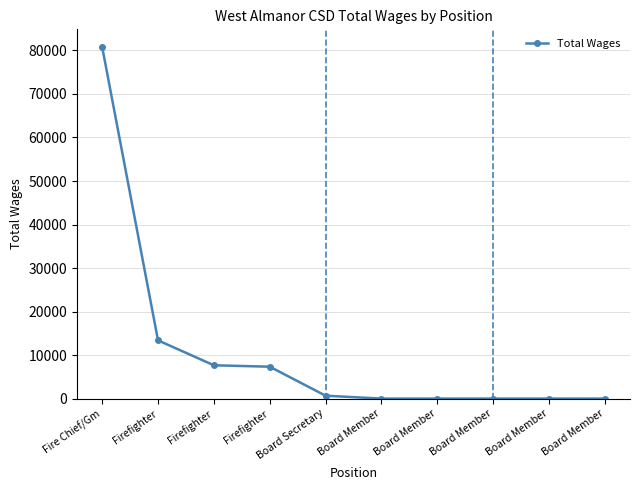

At which label does the data first exceed 660?

Fire Chief/Gm